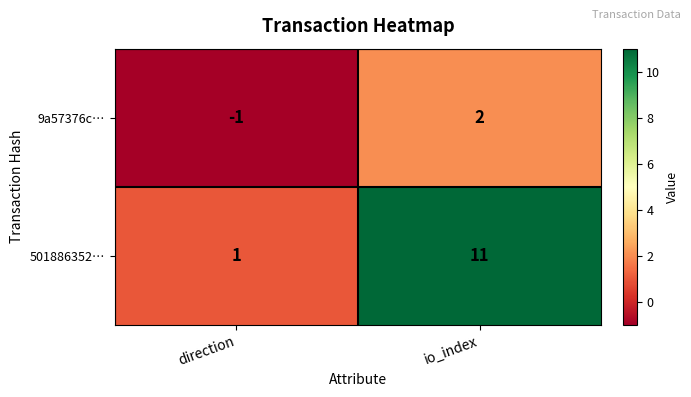

What is the average value of the 501886352… series?

6